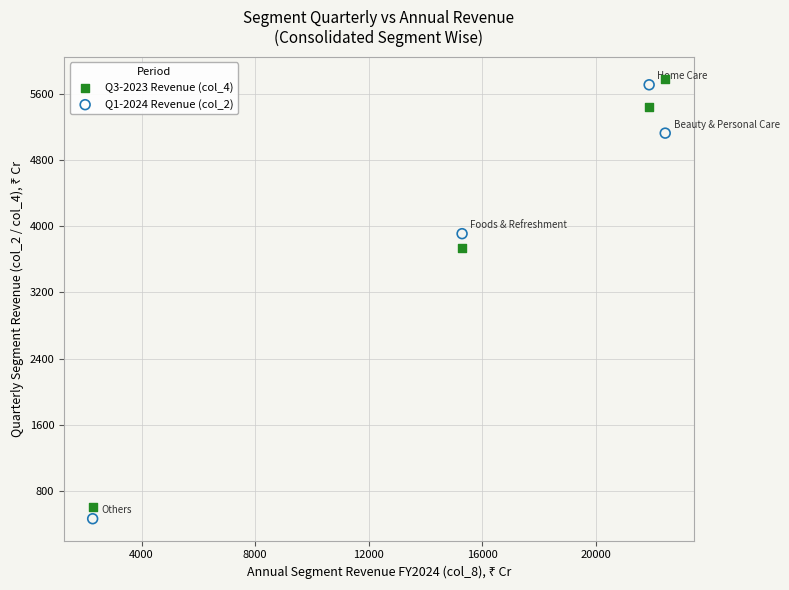

Which series reaches the minimum Y coordinate?

Q1-2024 Revenue (col_2)